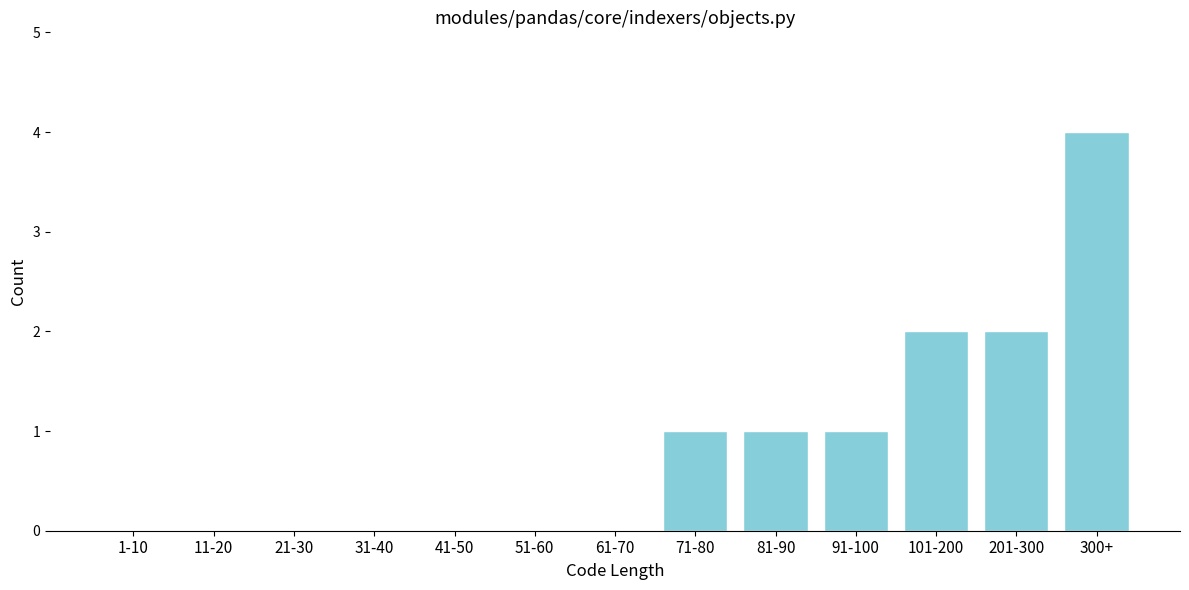

Reading left to right, extract all data points from this chart.

1-10=0	11-20=0	21-30=0	31-40=0	41-50=0	51-60=0	61-70=0	71-80=1	81-90=1	91-100=1	101-200=2	201-300=2	300+=4